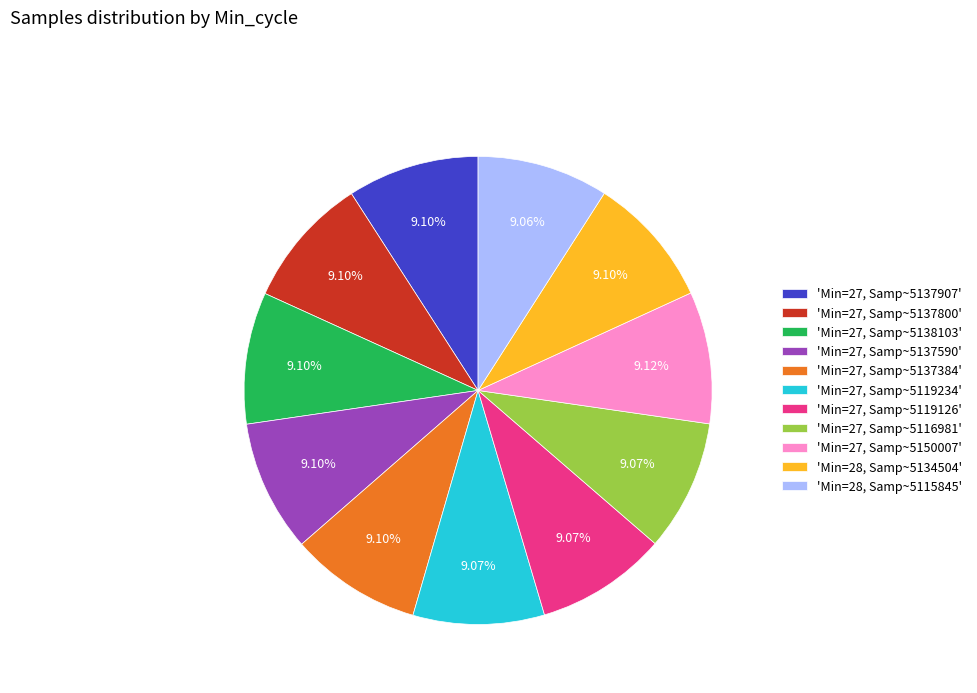

Combined, do 'Min=27, Samp~5137907' and 'Min=27, Samp~5137384' account for over 50%?

No